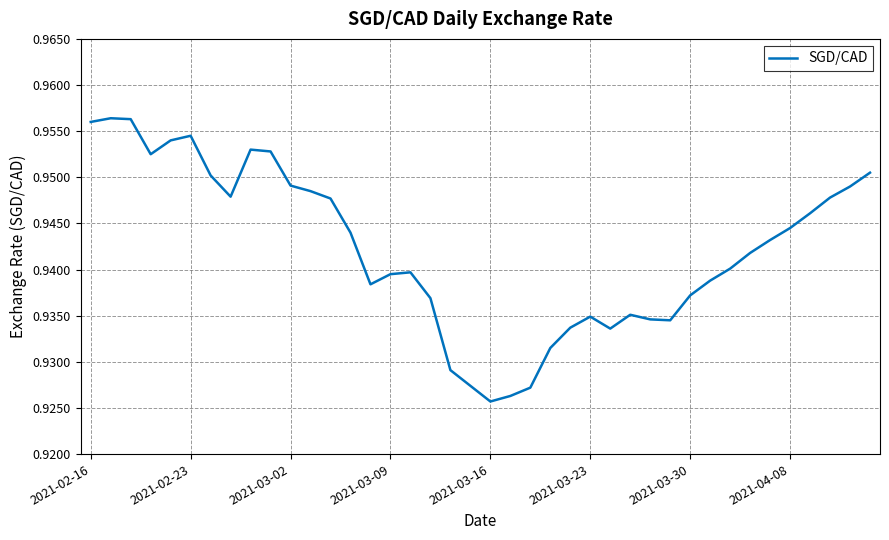

How many lines are shown in the chart?

1